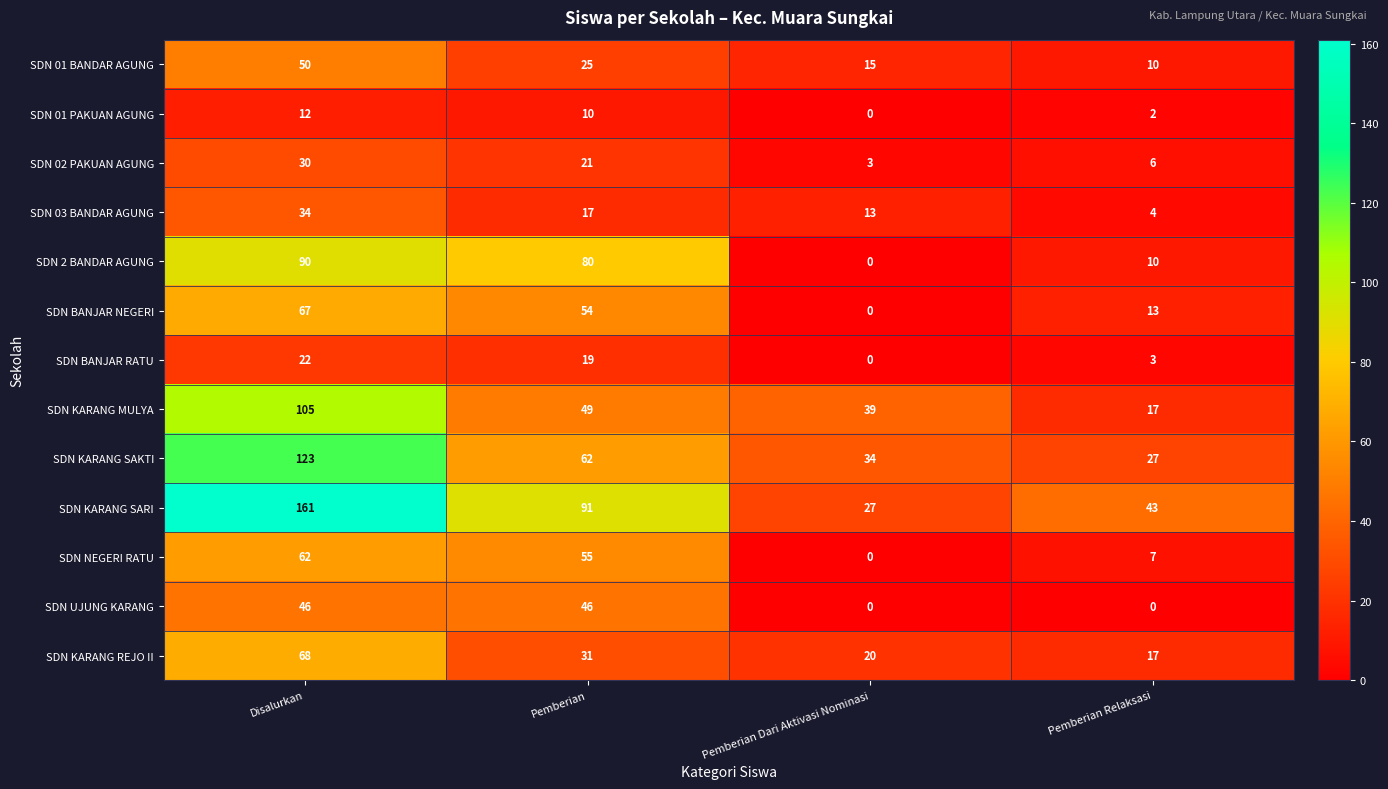

At how many categories does at least one series exceed 53?

2